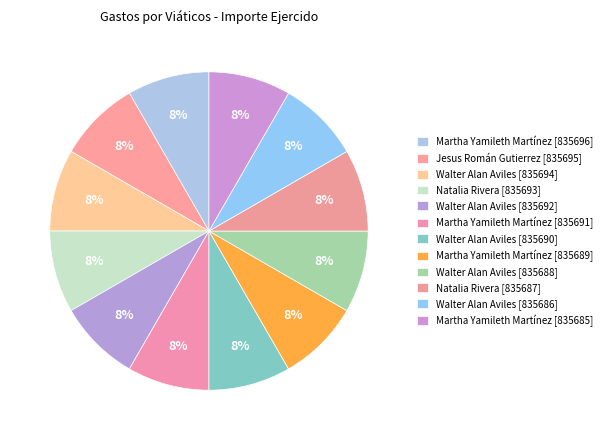

Does Martha Yamileth Martínez [835685] represent more than half of the total?

No